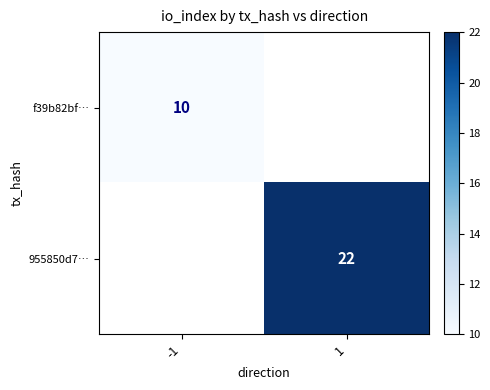

Count the number of categories in the chart.

2